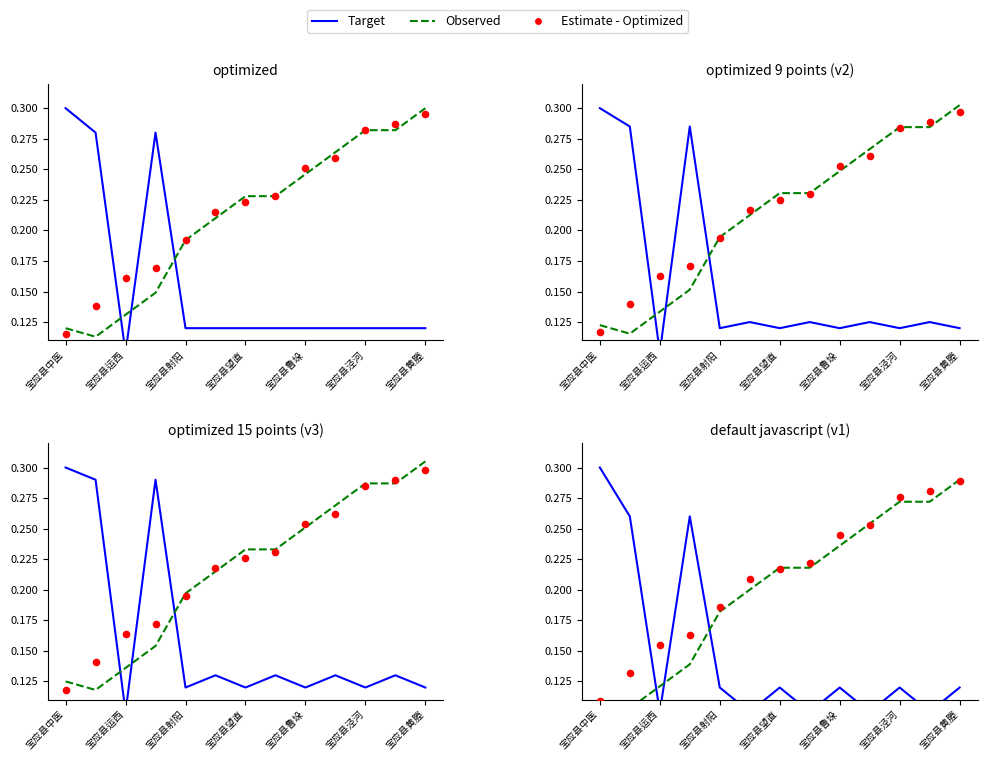

What are all the series names shown in the legend?

Target, Observed, Estimate - Optimized